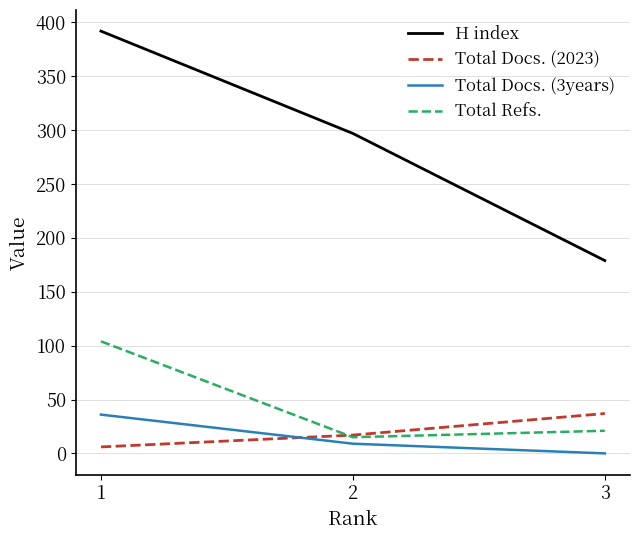

Which series has the widest spread of values?

H index